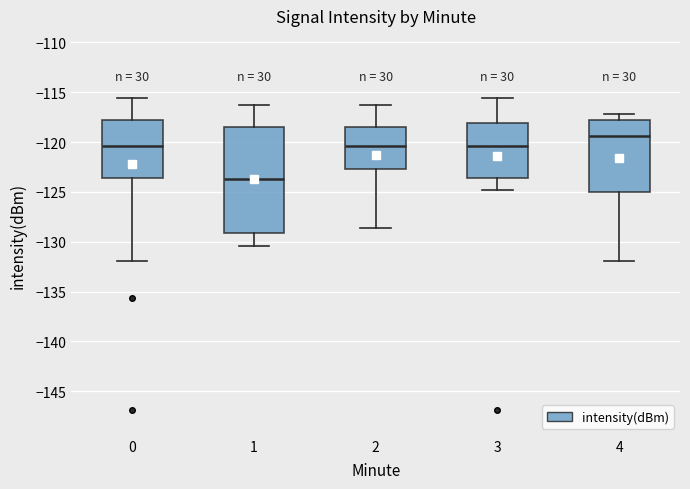

Reading left to right, transcribe this box plot: for each box, give where its median line is, the range the box spans, and where its two whiskers end, as read against the y-axis. The values are not printed on the chart, so give them approximately, as read against the axis.

0: median -120.5, box -123.5 to -118.0, whiskers -132.0 to -115.5
1: median -123.5, box -129.0 to -118.5, whiskers -130.5 to -116.5
2: median -120.5, box -122.5 to -118.5, whiskers -128.5 to -116.0
3: median -120.5, box -123.5 to -118.0, whiskers -125.0 to -115.5
4: median -119.5, box -125.0 to -117.5, whiskers -132.0 to -117.0